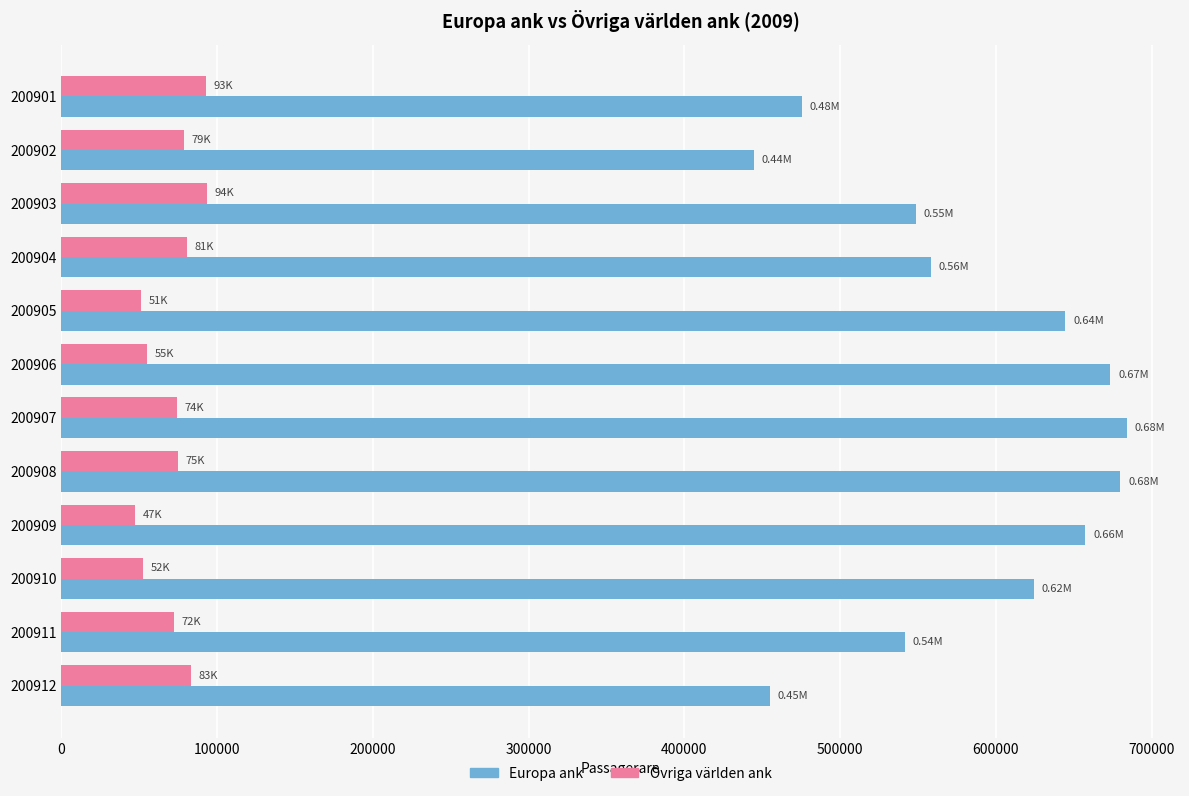

Is the value of Europa ank at 200903 greater than the value of Övriga världen ank at 200905?

Yes